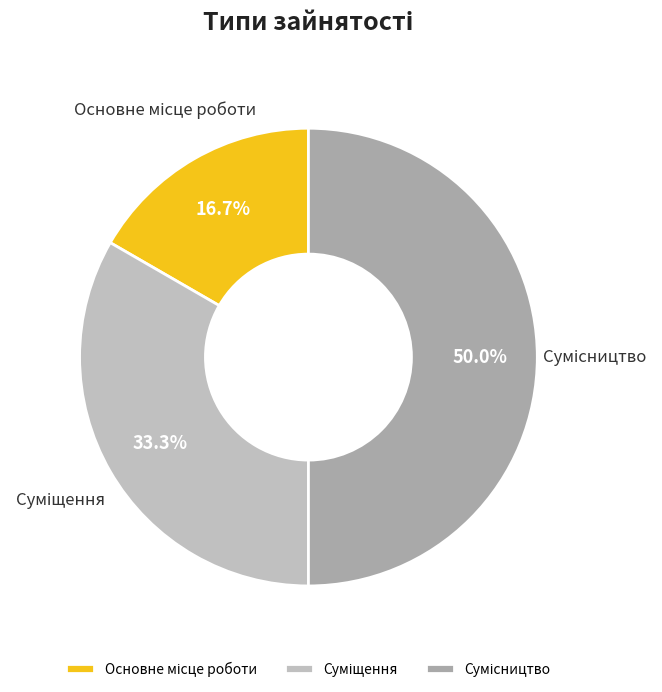

Is the sum of Основне місце роботи and Суміщення greater than half?

No